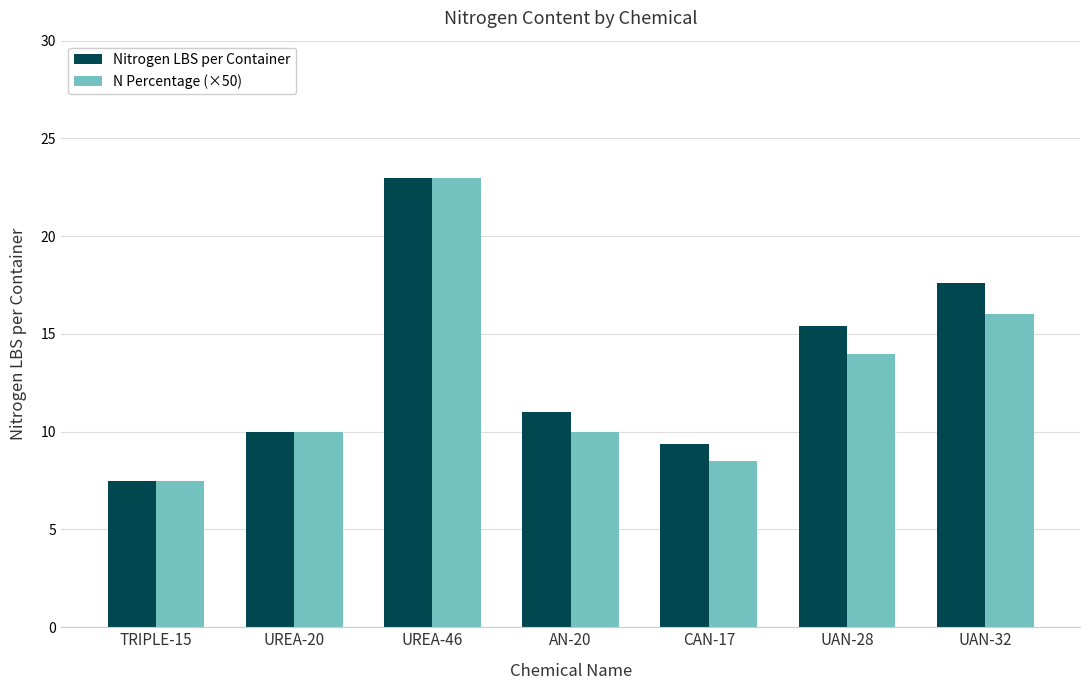

What is the sum of the N Percentage (×50) values at UREA-46 and UREA-20?

33.0